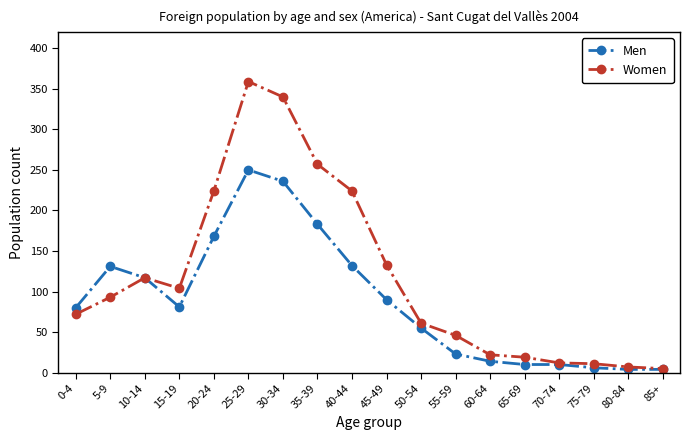

At which category is the sum across all series the highest?

25-29